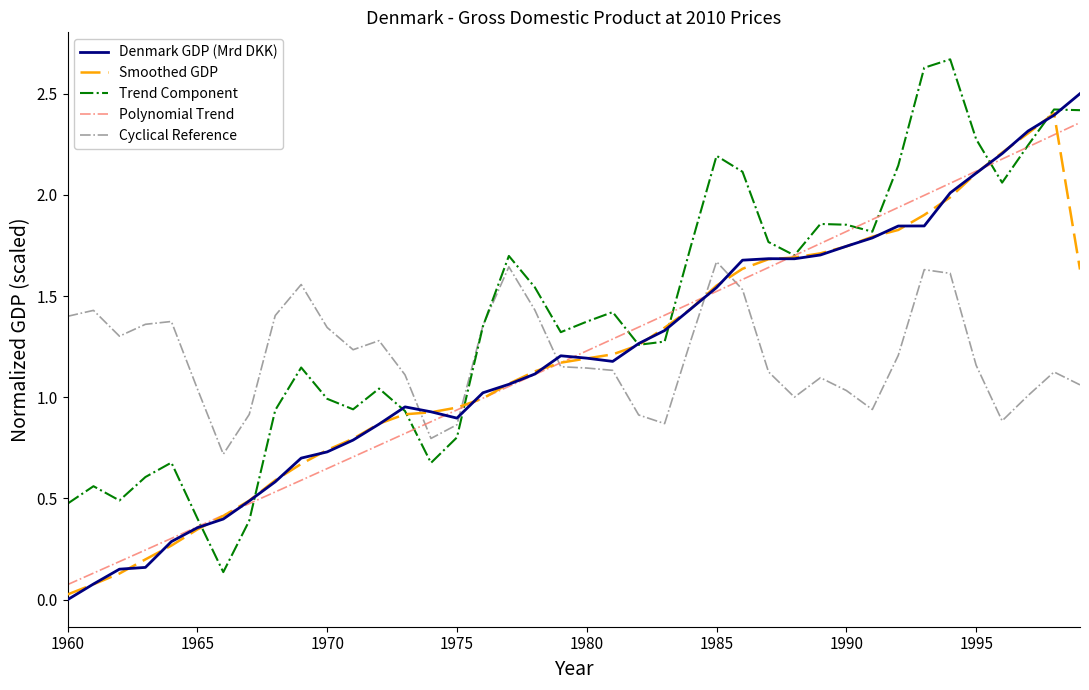

How many times do Denmark GDP (Mrd DKK) and Cyclical Reference cross each other?

5